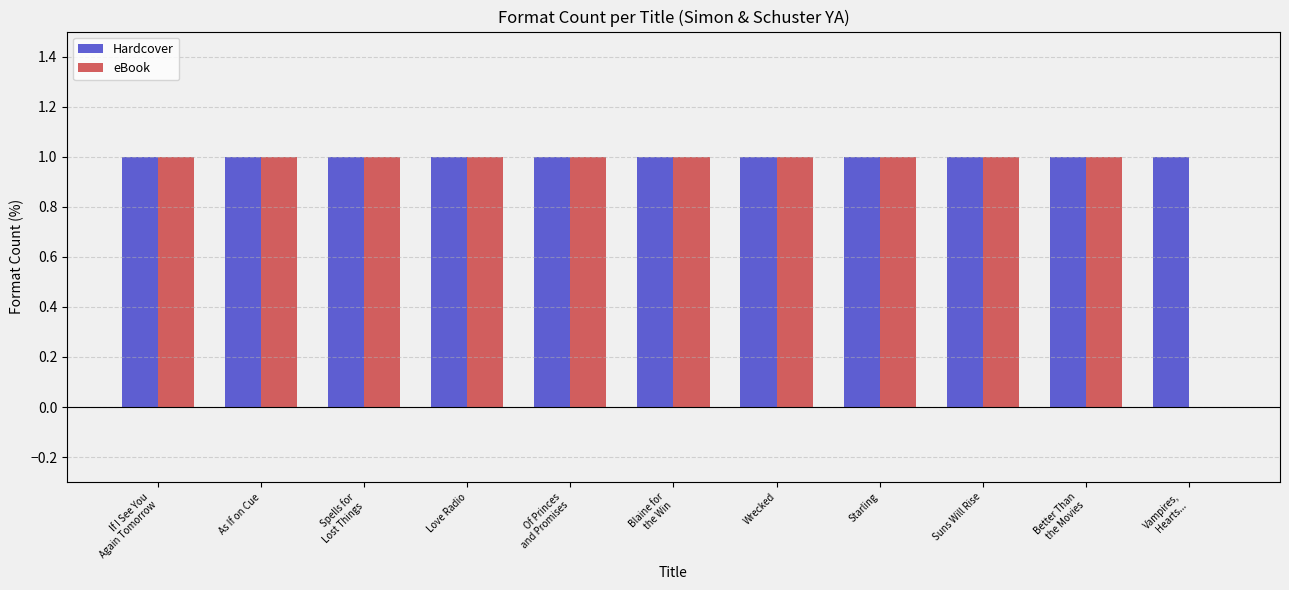

The Hardcover series shows 1 at Blaine for
the Win. True or false?

True